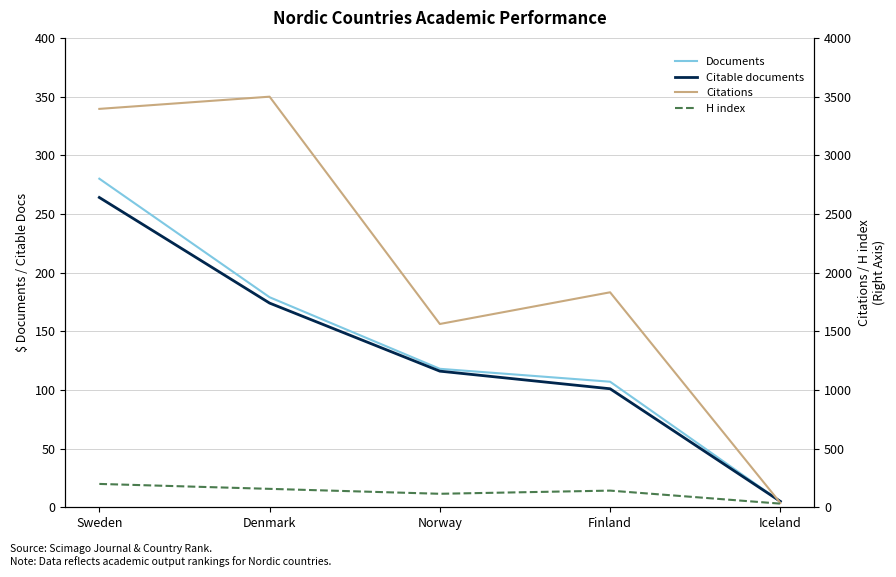

Is it true that Citable documents equals 163 at Norway?

False